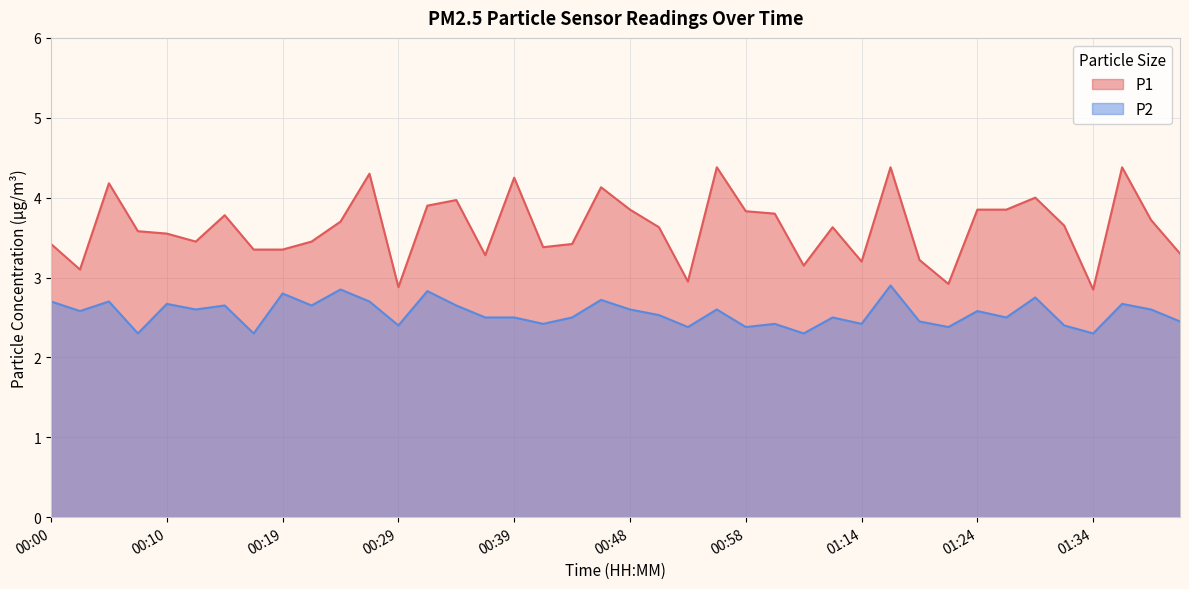

Where does the P1 series first go above 3?

00:00